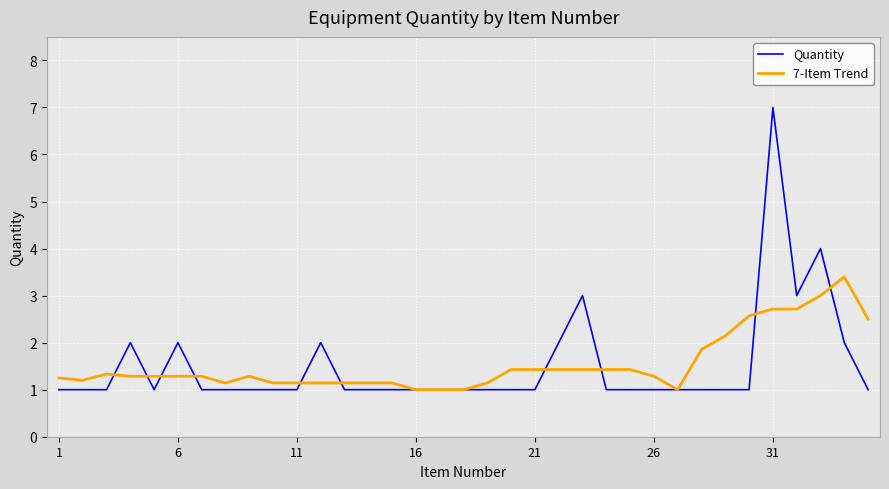

List the series in order of their peak value, lowest first.

7-Item Trend, Quantity